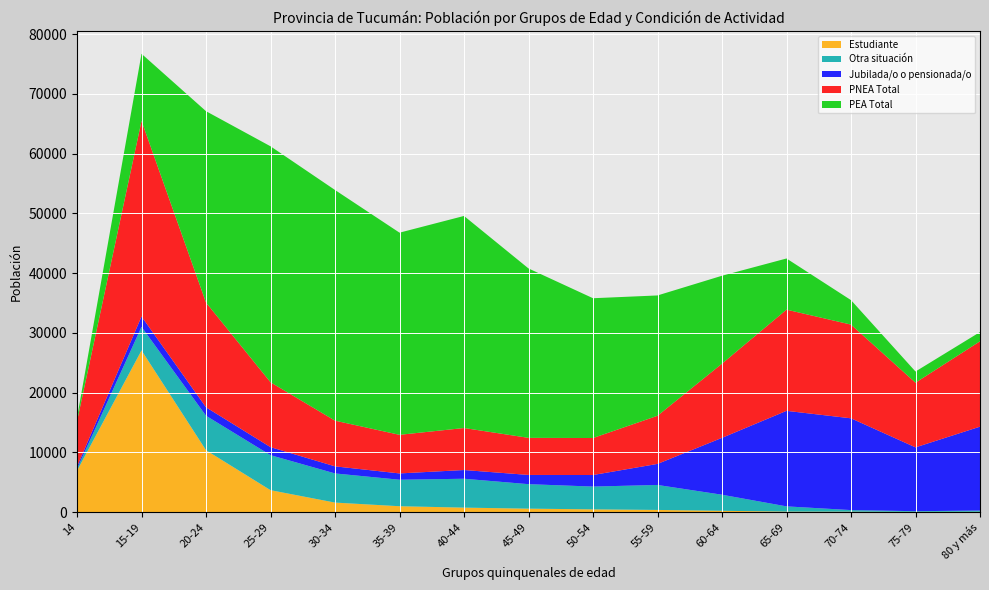

Reading left to right, extract all data points from this chart.

Población 14+ total: 14=8172	15-19=43971	20-24=49557	25-29=50352	30-34=46250	35-39=40293	40-44=42523	45-49=34558	50-54=29588	55-59=28194	60-64=27130	65-69=25499	70-74=19780	75-79=12695	80 y más=15835
PEA Total: 14=574	15-19=11247	20-24=32029	25-29=39494	30-34=38605	35-39=33832	40-44=35493	45-49=28351	50-54=23394	55-59=20140	60-64=14714	65-69=8564	70-74=4096	75-79=1873	80 y más=1548
PNEA Total: 14=7598	15-19=32724	20-24=17528	25-29=10858	30-34=7645	35-39=6461	40-44=7030	45-49=6207	50-54=6194	55-59=8054	60-64=12416	65-69=16935	70-74=15684	75-79=10822	80 y más=14287
Jubilada/o o pensionada/o: 14=365	15-19=1733	20-24=1415	25-29=1340	30-34=1186	35-39=1057	40-44=1459	45-49=1545	50-54=1933	55-59=3523	60-64=9520	65-69=15988	70-74=15360	75-79=10683	80 y más=14042
Estudiante: 14=6913	15-19=27050	20-24=10346	25-29=3659	30-34=1580	35-39=972	40-44=737	45-49=565	50-54=447	55-59=350	60-64=206	65-69=72	70-74=61	75-79=24	80 y más=41
Otra situación: 14=320	15-19=3941	20-24=5767	25-29=5859	30-34=4879	35-39=4432	40-44=4834	45-49=4097	50-54=3814	55-59=4181	60-64=2690	65-69=875	70-74=263	75-79=115	80 y más=204